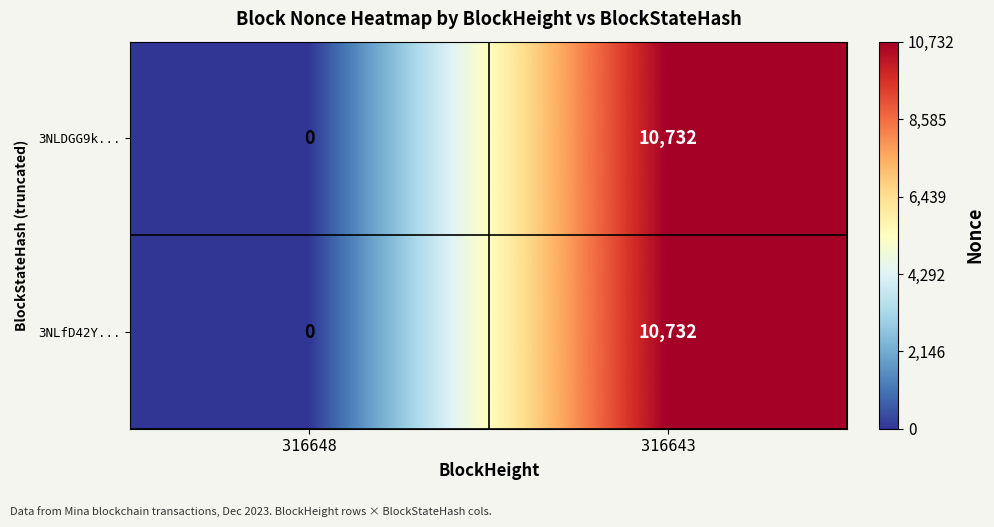

Is it true that 3NLDGG9k... equals 4301 at 316643?

False